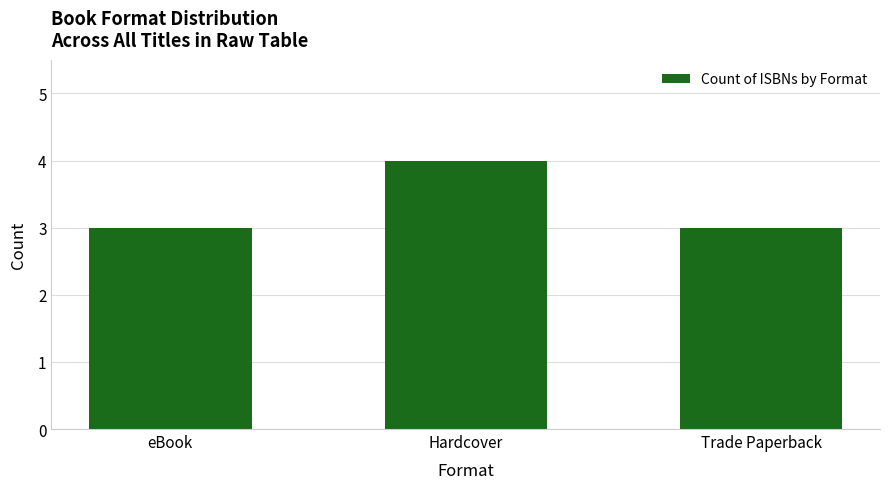

What is the maximum value shown in the chart?

4